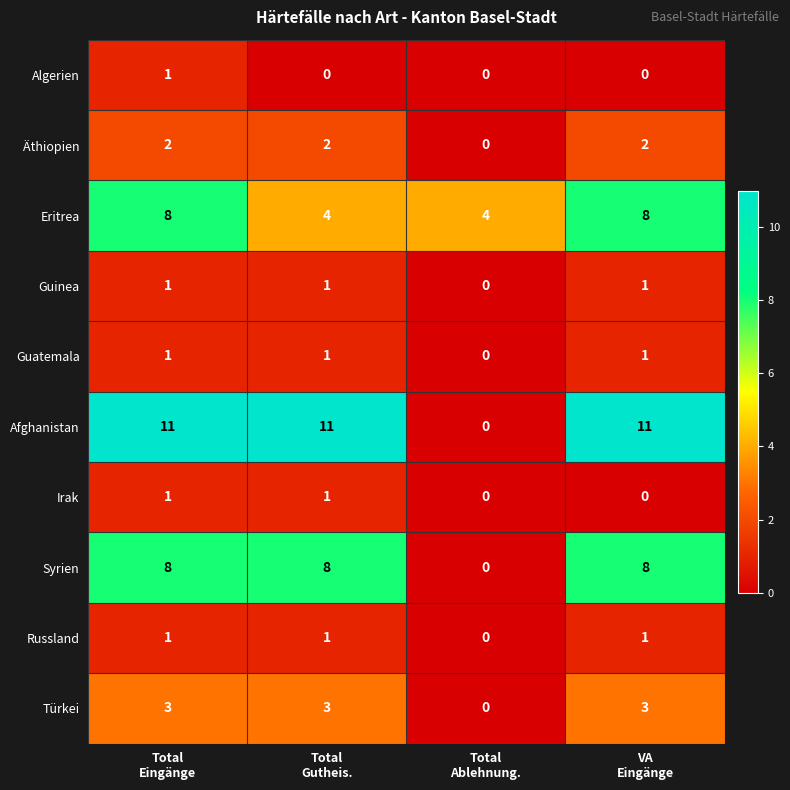

What is the greatest value displayed?

11